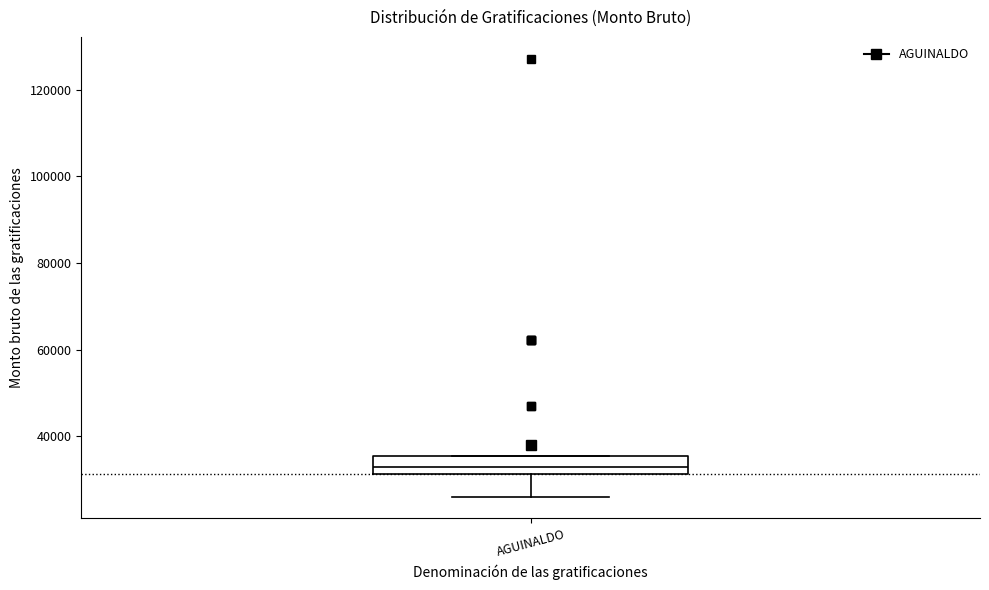

Read this box plot against the y-axis: the position of the median line, the range covered by the box, and the ends of both whiskers. The values are not printed on the chart, so give them approximately, as read against the axis.

median 32000 (inside the box), box 32000 to 36000, whiskers 26000 to 36000